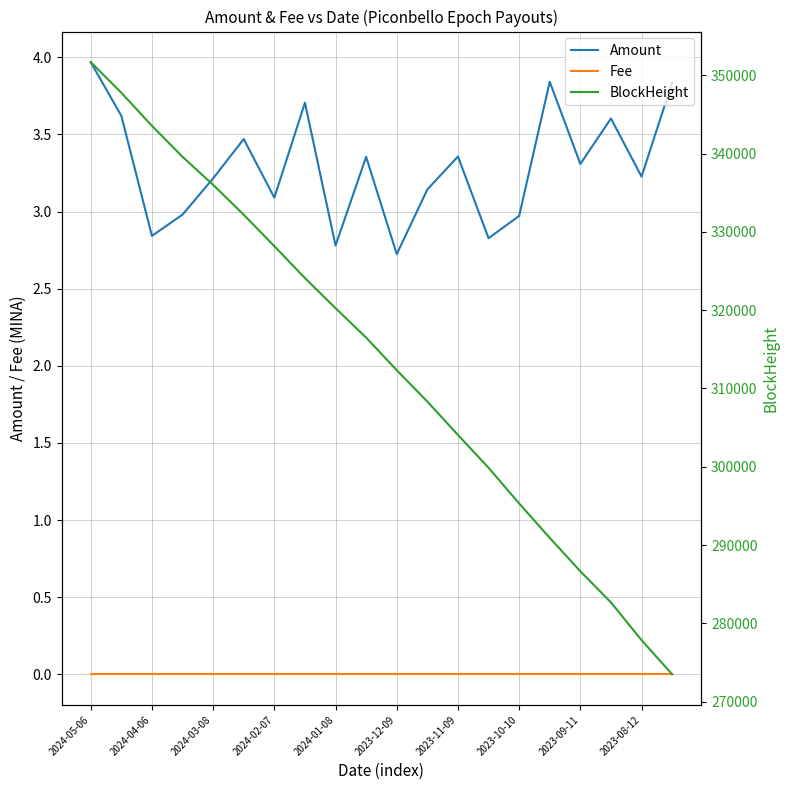

How many data points does each series have?

20